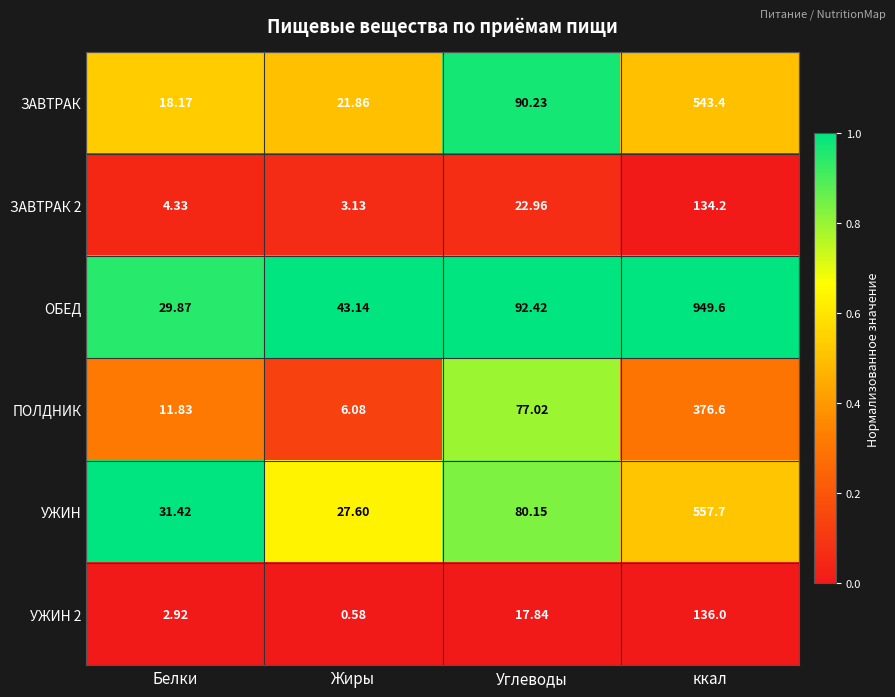

Which series has the widest spread of values?

ОБЕД